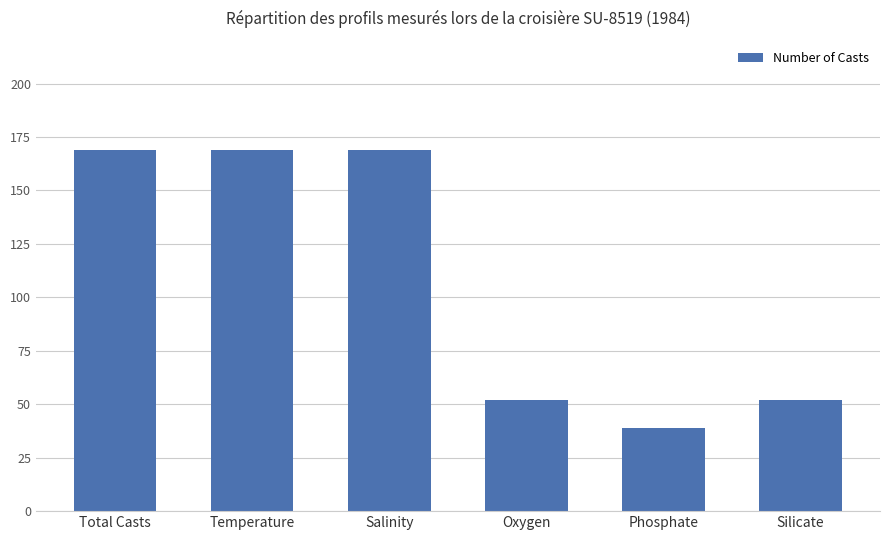

What is the smallest value displayed?

39